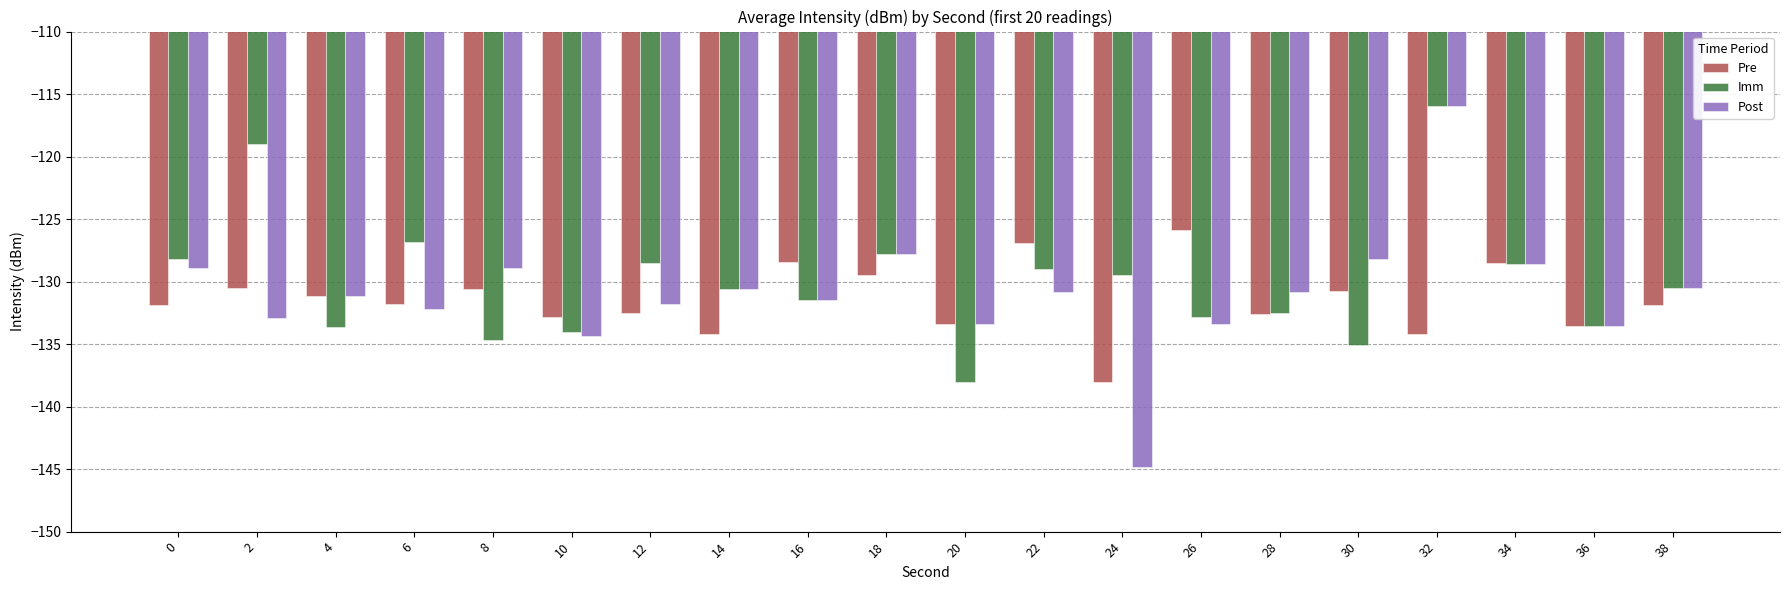

At which category does the chart reach its peak across all series?

32